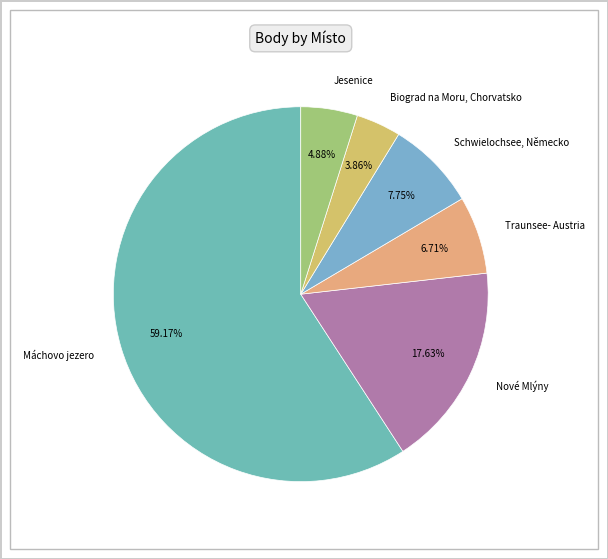

Which has a higher value, Jesenice or Traunsee- Austria?

Traunsee- Austria